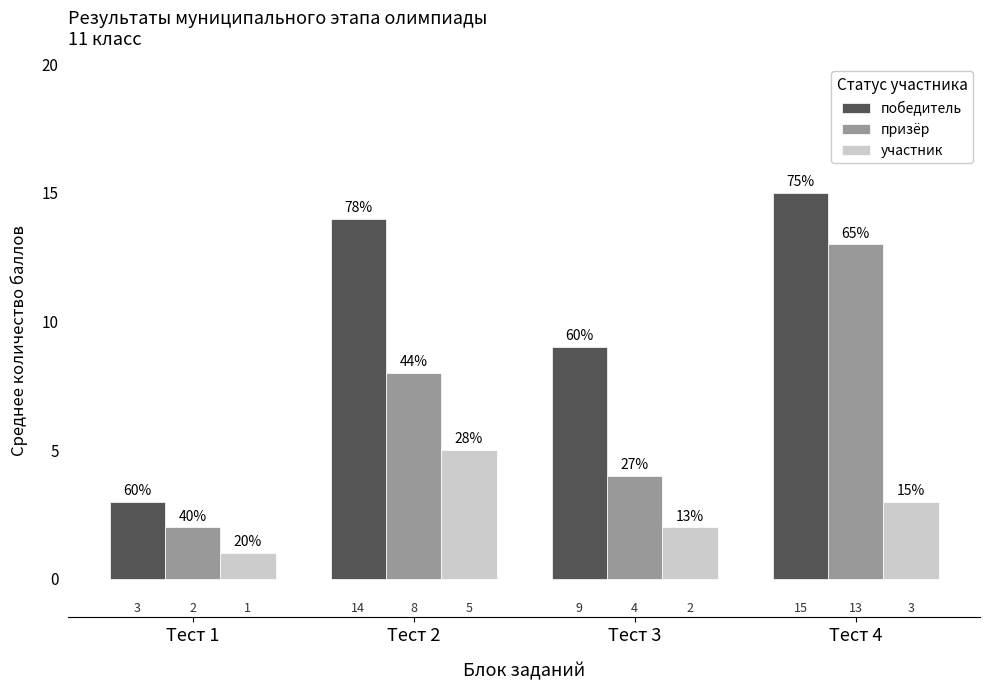

Rank the series by their maximum value, from highest to lowest.

победитель, призёр, участник